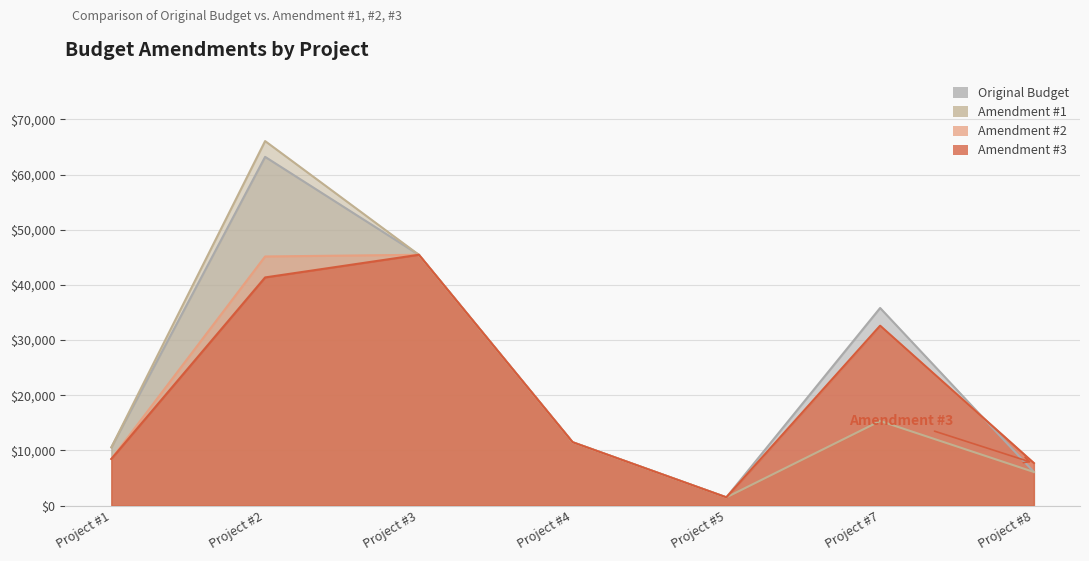

Reading left to right, extract all data points from this chart.

Original Budget: Project #1=10558.0	Project #2=63210.3	Project #3=45462.0	Project #4=11491.0	Project #5=1500.0	Project #7=35822.0	Project #8=6100.0
Amendment #1: Project #1=10558.0	Project #2=66070.3	Project #3=45462.0	Project #4=11491.0	Project #5=1500.0	Project #7=15341.0	Project #8=6100.0
Amendment #2: Project #1=8460.0	Project #2=45155.0	Project #3=45462.0	Project #4=11491.0	Project #5=1500.0	Project #7=32585.0	Project #8=7700.0
Amendment #3: Project #1=8460.0	Project #2=41357.0	Project #3=45462.0	Project #4=11491.0	Project #5=1500.0	Project #7=32599.2	Project #8=7700.0